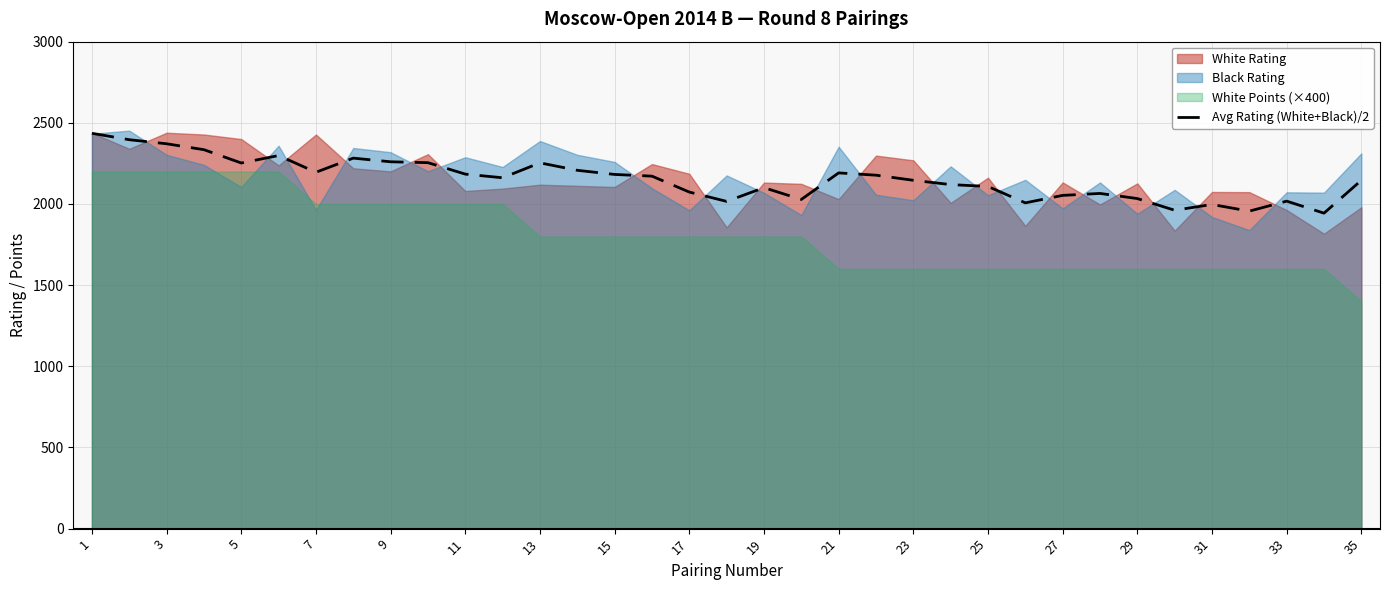

How many data points does each series have?

35